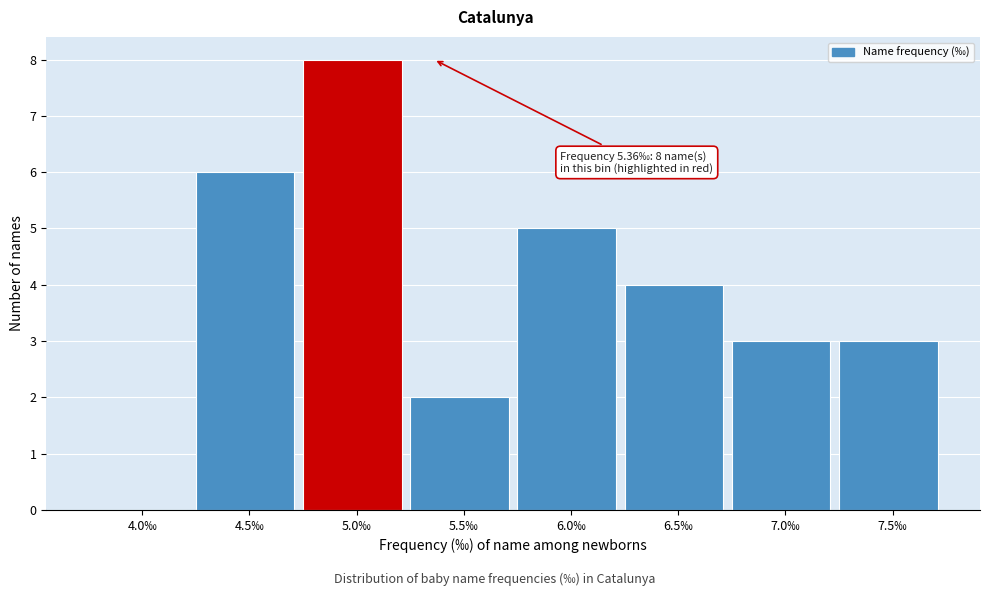

Reading right to left, what are all the values shown in this chart?

7.5‰=3	7.0‰=3	6.5‰=4	6.0‰=5	5.5‰=2	5.0‰=8	4.5‰=6	4.0‰=0